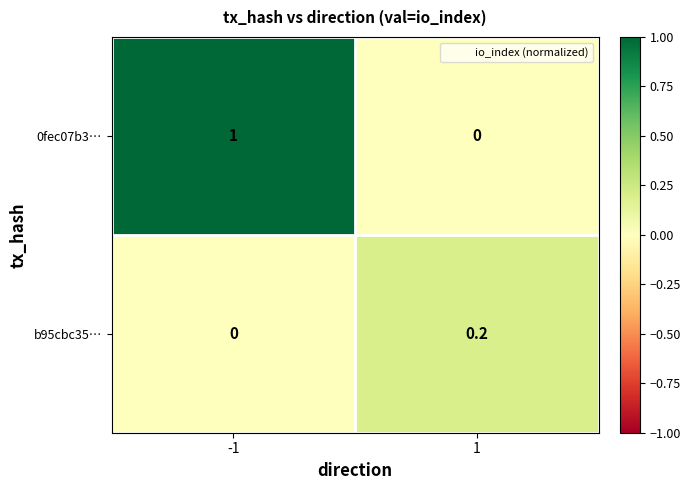

Is it true that 0fec07b3… equals 0.4 at 1?

False